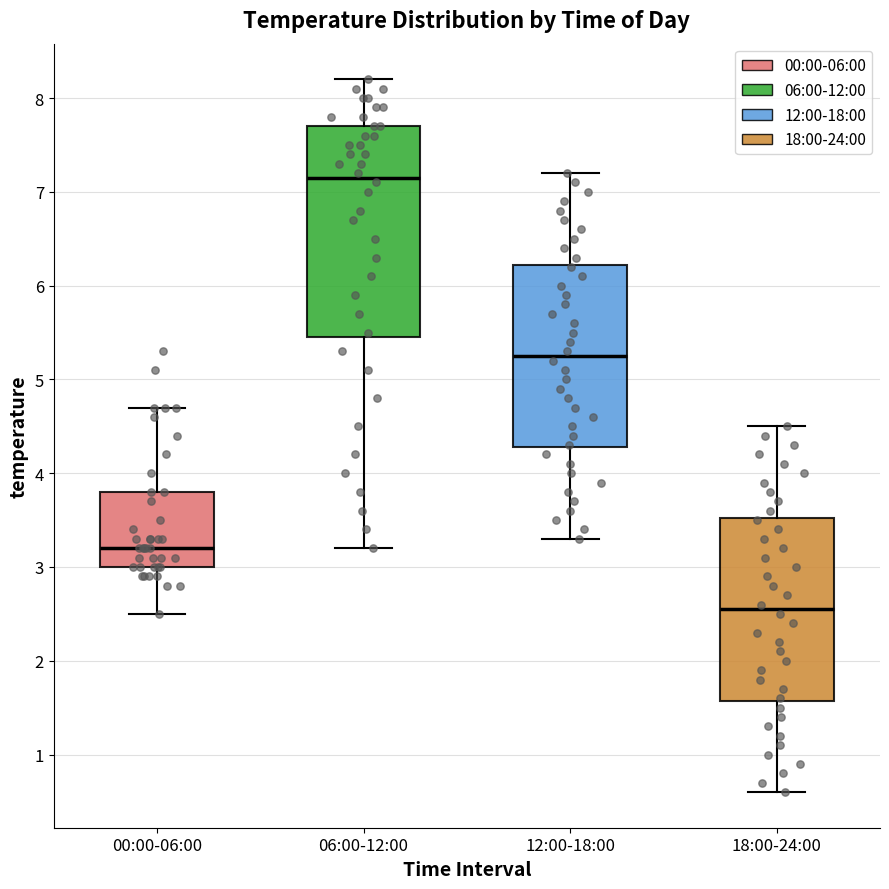

Which box's median line is the highest?

06:00-12:00